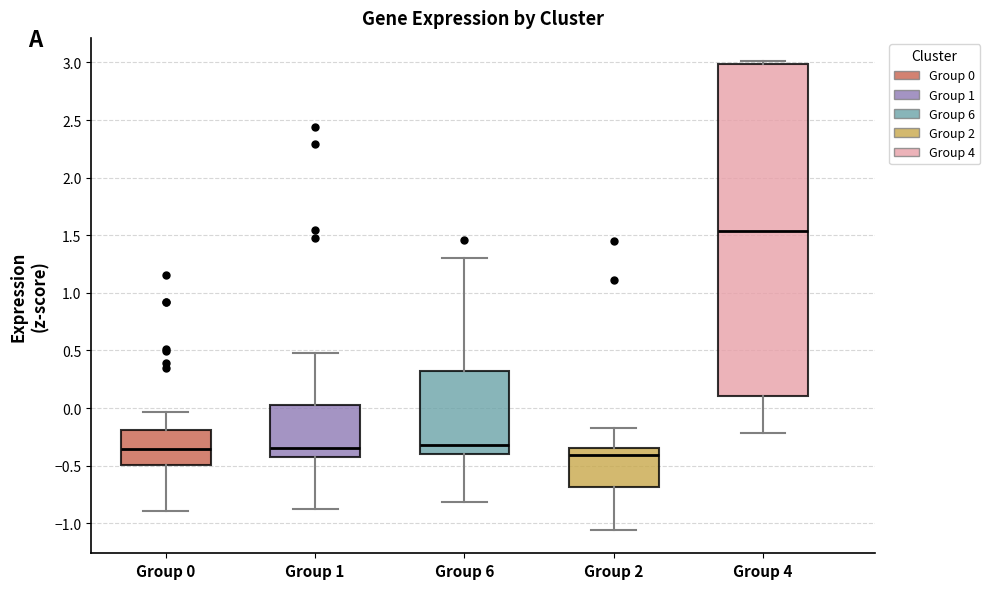

Where does the median line of the box for Group 0 sit on the y-axis? The values are not printed on the chart, so give them approximately, as read against the axis.

-0.35